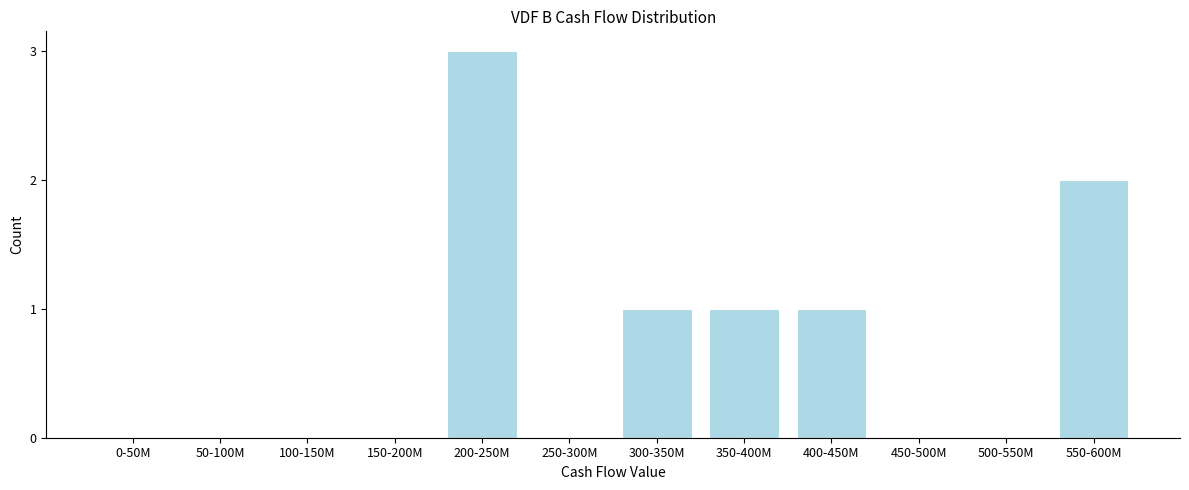

Reading left to right, extract all data points from this chart.

0-50M=0	50-100M=0	100-150M=0	150-200M=0	200-250M=3	250-300M=0	300-350M=1	350-400M=1	400-450M=1	450-500M=0	500-550M=0	550-600M=2